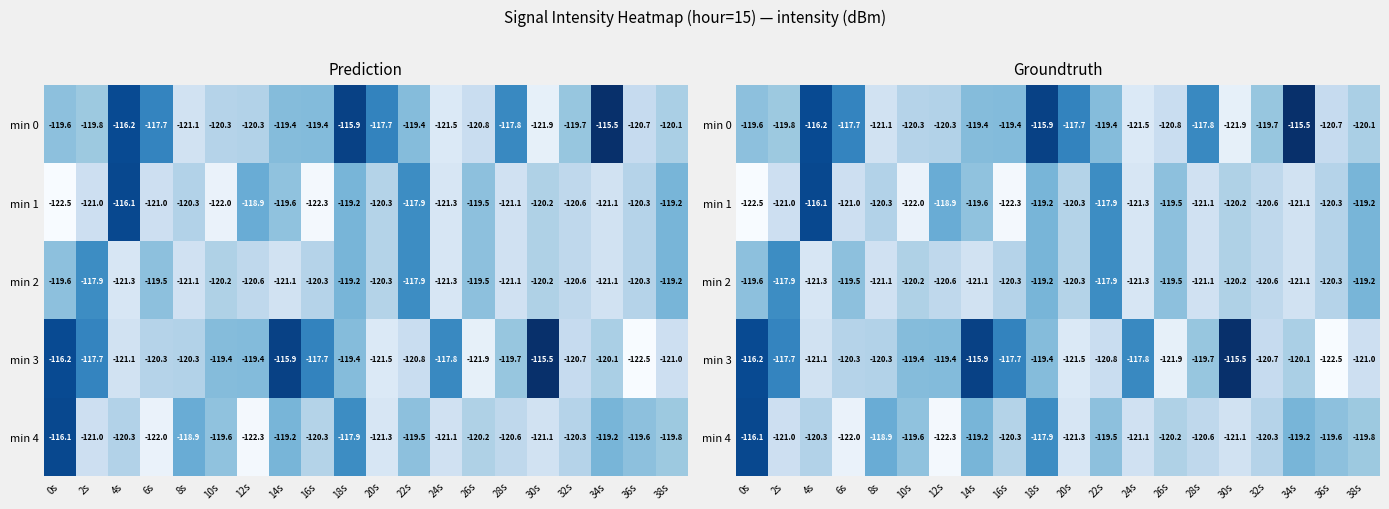

Is the value of min 2 at 8s greater than the value of min 3 at 4s?

Yes